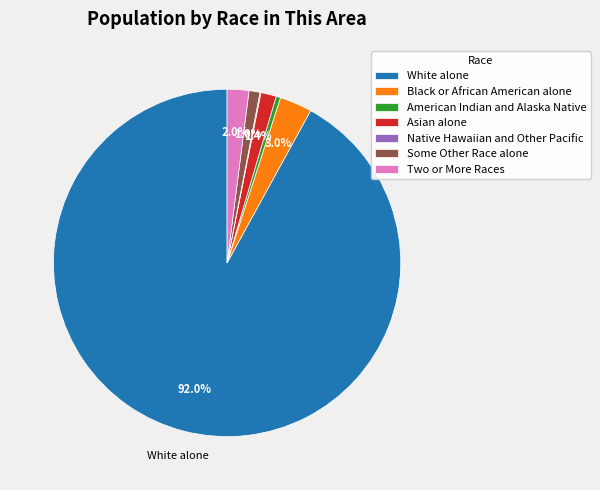

How much of the chart is everything except Black or African American alone?

97.0%